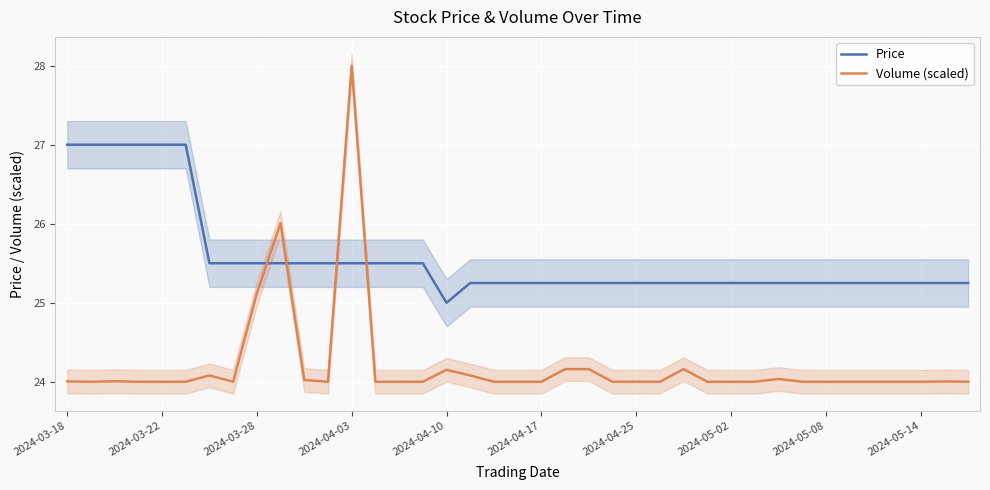

At 21, list the series in order from smallest to largest.

Volume (scaled), Price